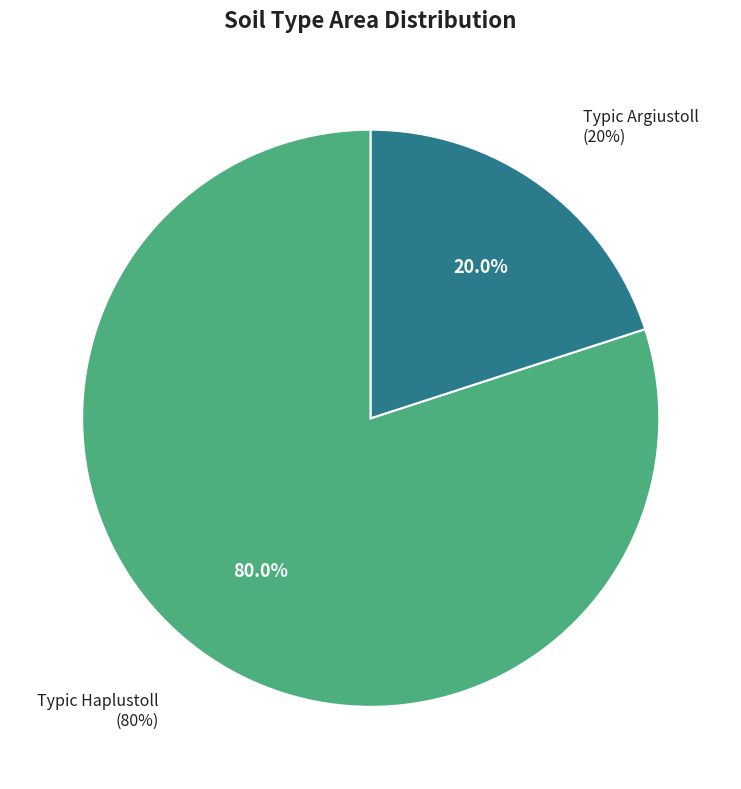

Is Typic Haplustoll the majority of the pie?

Yes